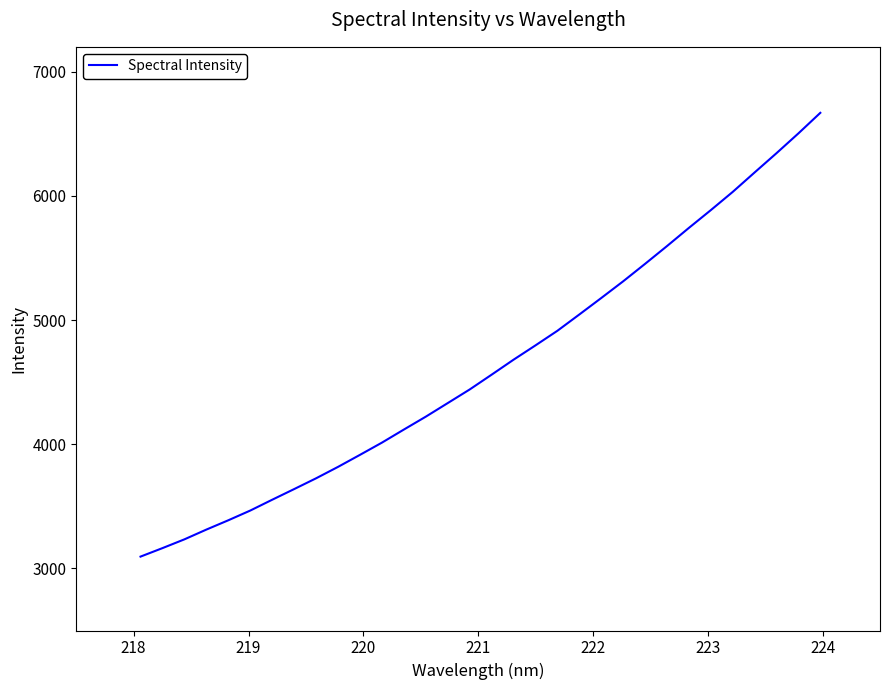

What is the difference between the maximum and minimum values?

3573.5